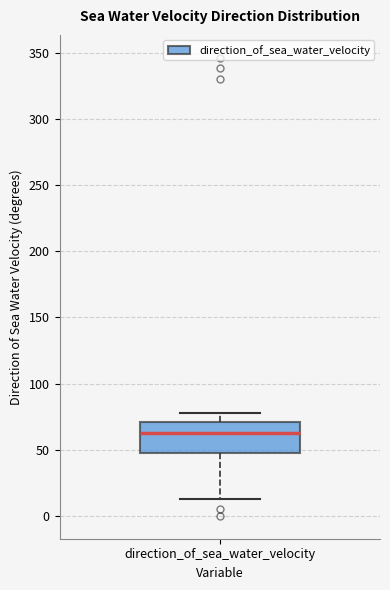

Transcribe this box plot: give where the median line is, the range the box spans, and where the two whiskers end, as read against the y-axis. The values are not printed on the chart, so give them approximately, as read against the axis.

median 65, box 50 to 70, whiskers 15 to 75